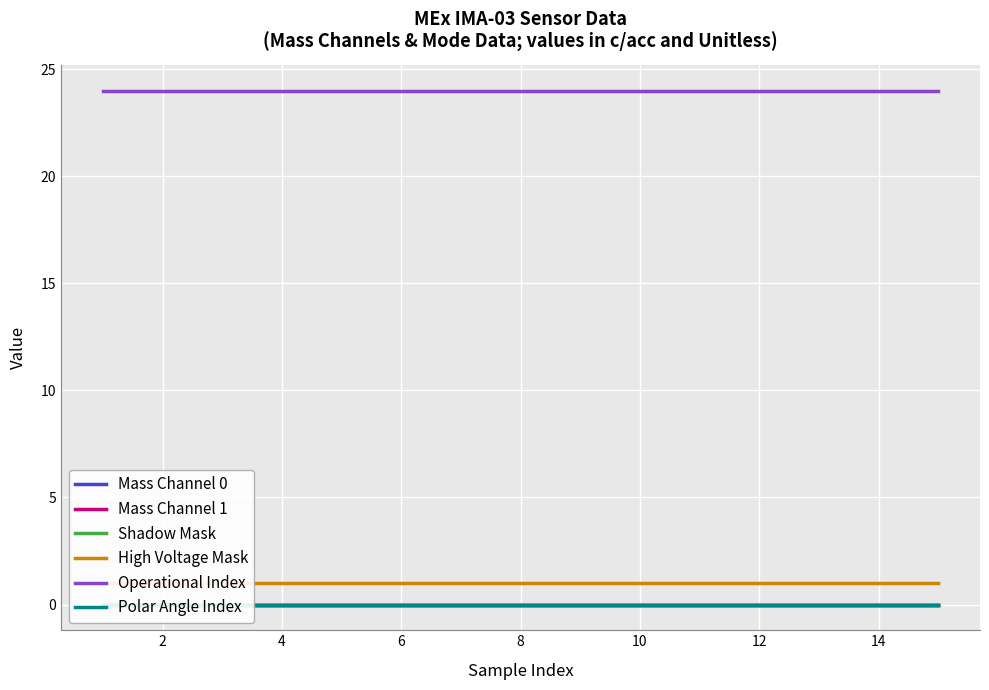

Reading left to right, what are all the values shown in this chart?

Mass Channel 0: 0	0	0	0	0	0	0	0	0	0	0	0	0	0	0
Mass Channel 1: 0	0	0	0	0	0	0	0	0	0	0	0	0	0	0
Shadow Mask: 0	0	0	0	0	0	0	0	0	0	0	0	0	0	0
High Voltage Mask: 1	1	1	1	1	1	1	1	1	1	1	1	1	1	1
Operational Index: 24	24	24	24	24	24	24	24	24	24	24	24	24	24	24
Polar Angle Index: 0	0	0	0	0	0	0	0	0	0	0	0	0	0	0